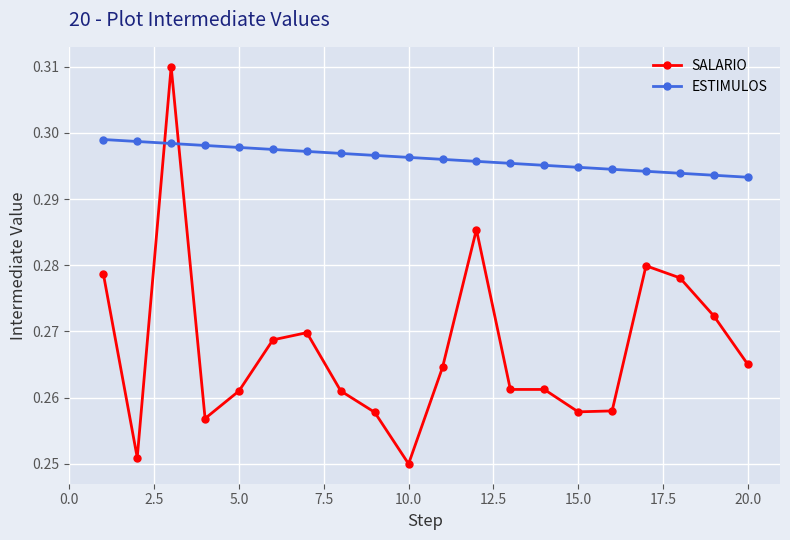

Rank the series by their maximum value, from highest to lowest.

SALARIO, ESTIMULOS